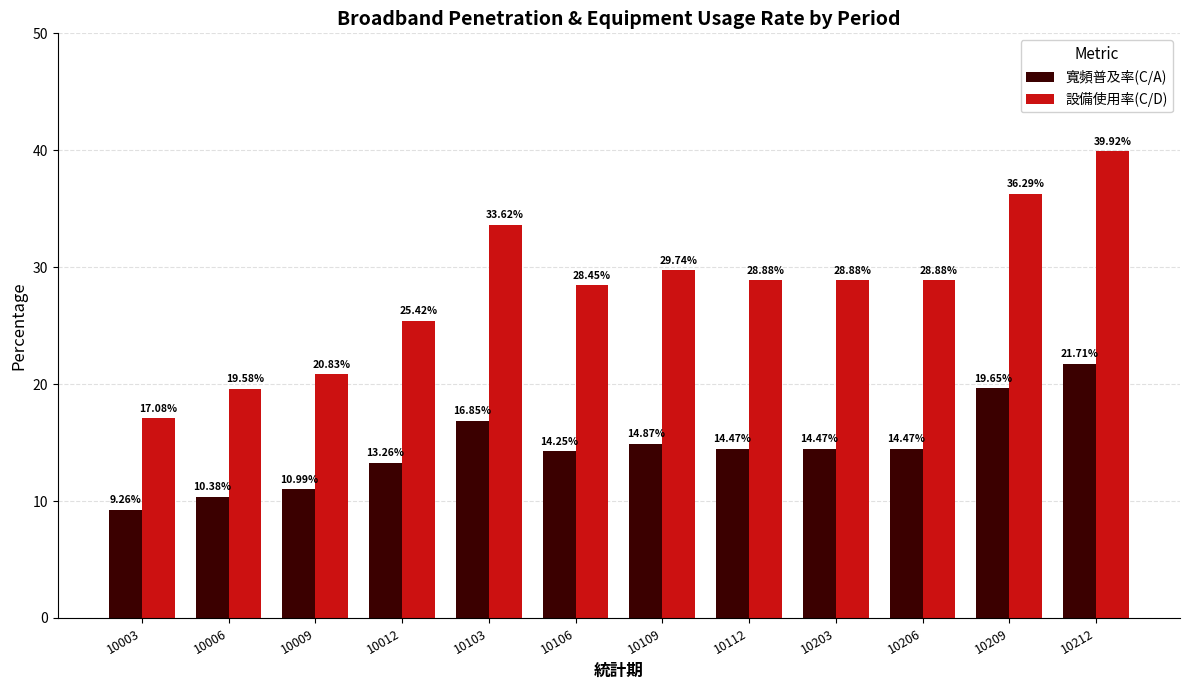

How many bars are there in each group?

2